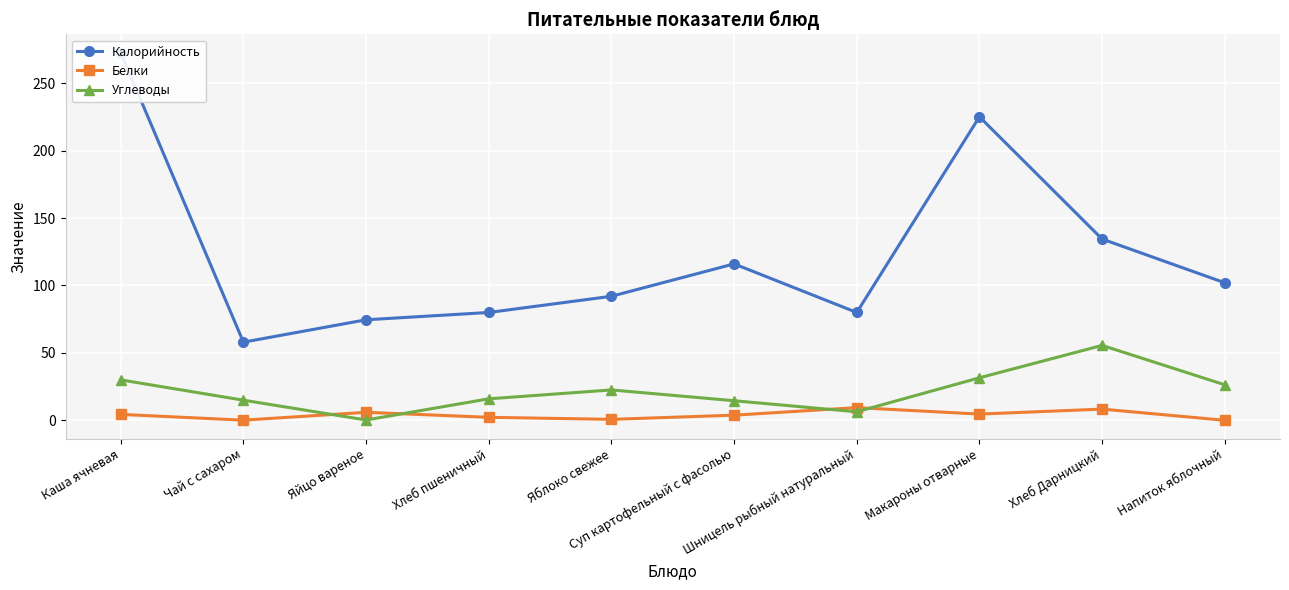

The Белки series shows 6.0 at Яйцо вареное. True or false?

True